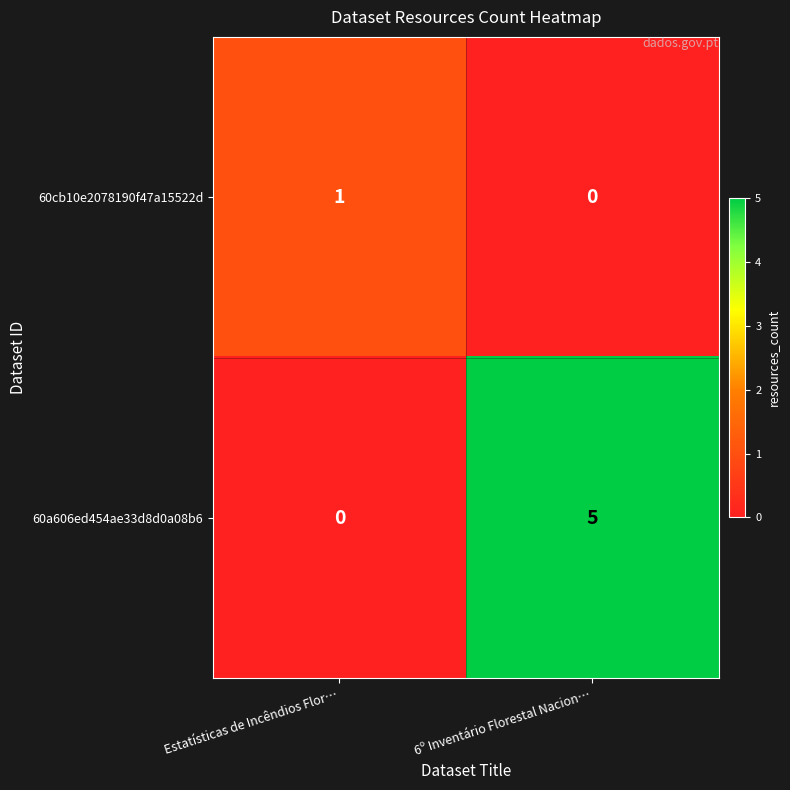

List the series in order of their peak value, lowest first.

60cb10e2078190f47a15522d, 60a606ed454ae33d8d0a08b6